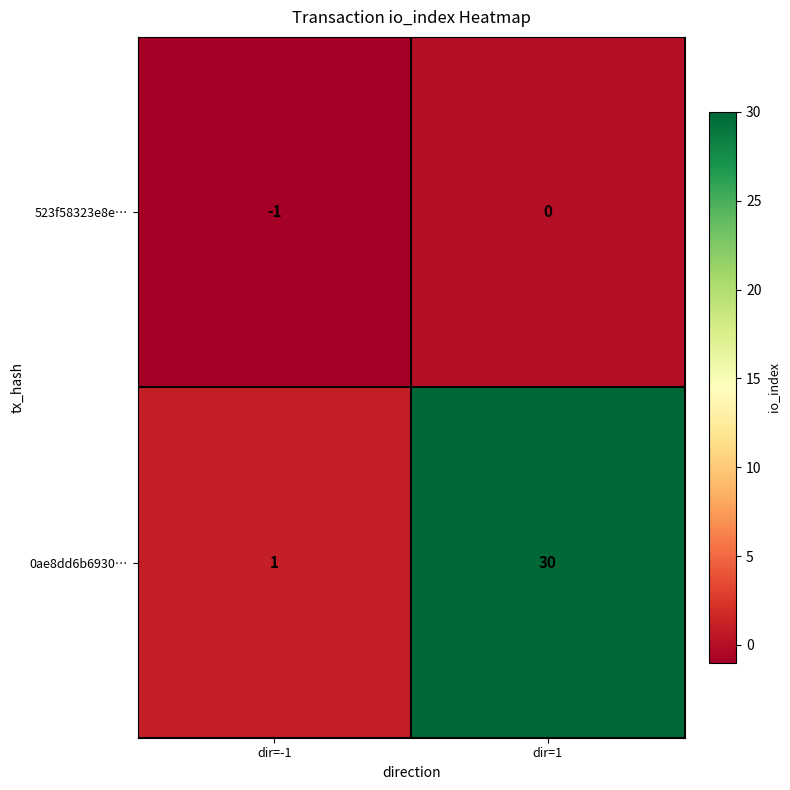

What is the maximum value shown in the chart?

30